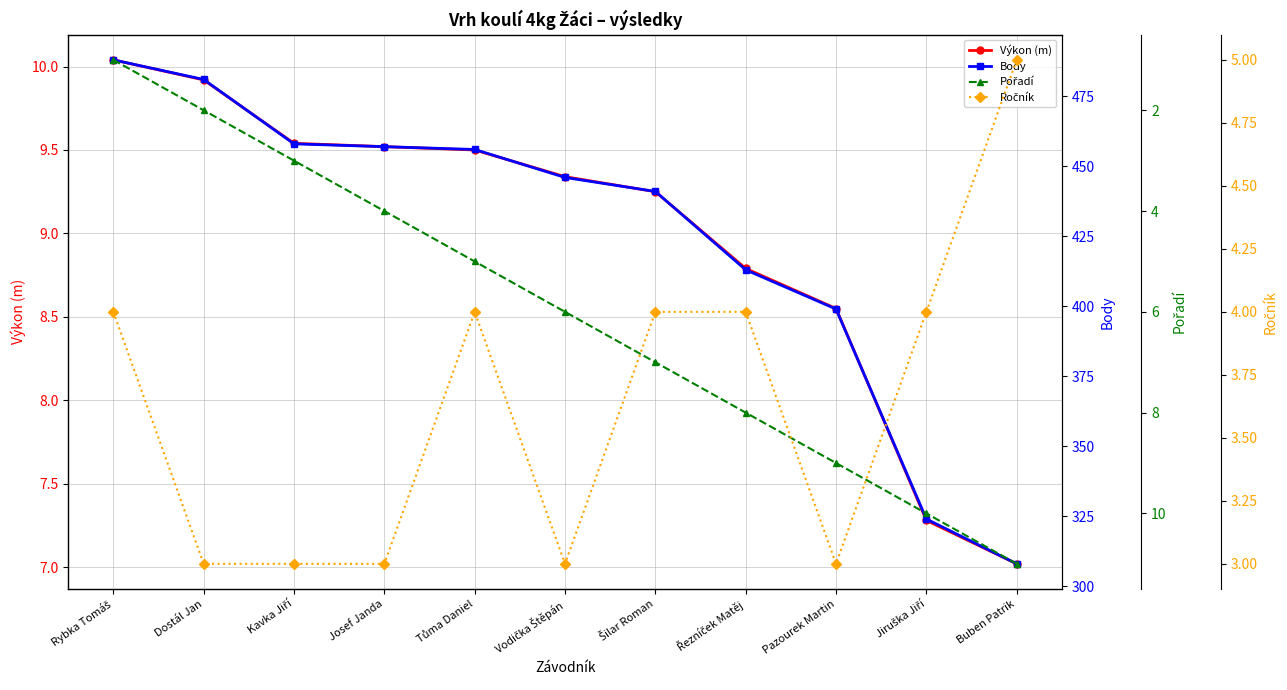

What are all the series names shown in the legend?

Výkon (m), Body, Pořadí, Ročník